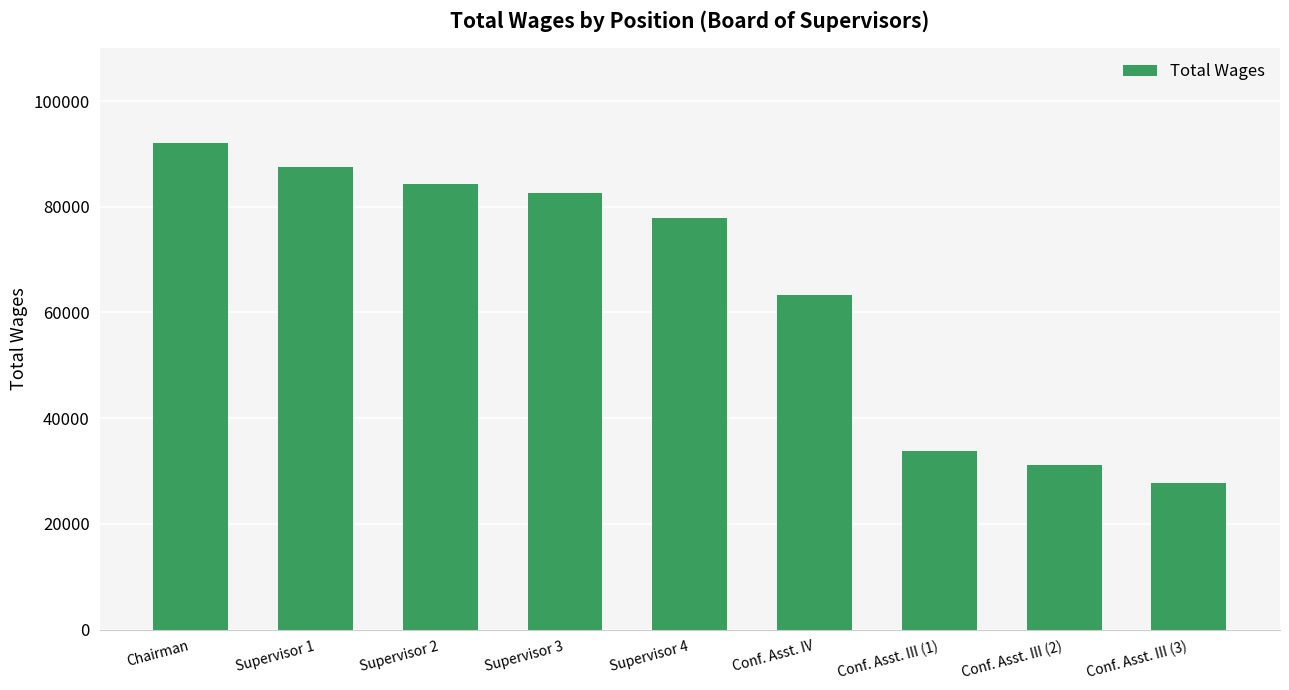

Rank the categories by value from highest to lowest.

Chairman, Supervisor 1, Supervisor 2, Supervisor 3, Supervisor 4, Conf. Asst. IV, Conf. Asst. III (1), Conf. Asst. III (2), Conf. Asst. III (3)